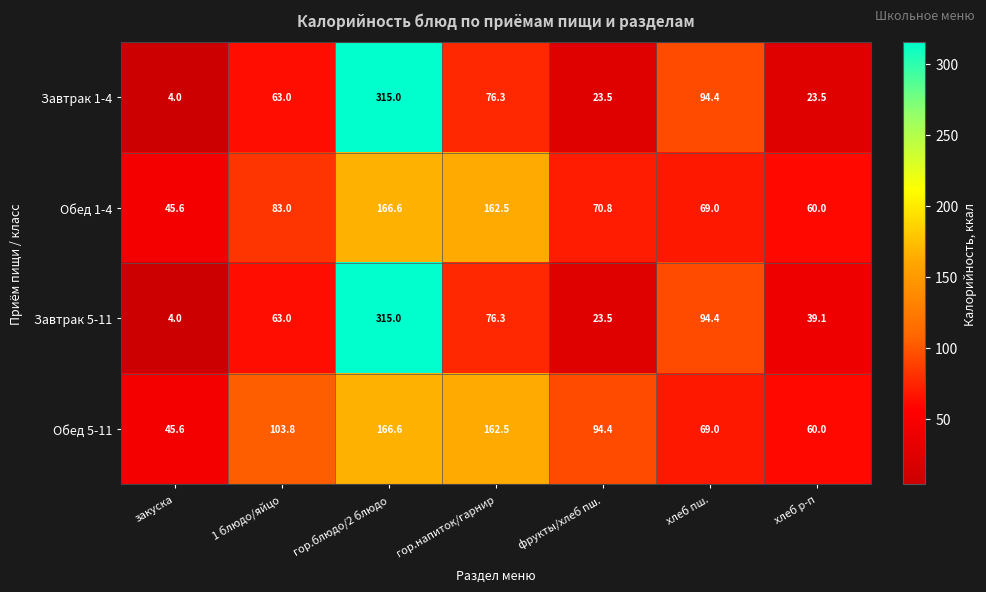

List the series in order of their overall mean, lowest first.

Завтрак 1-4, Завтрак 5-11, Обед 1-4, Обед 5-11